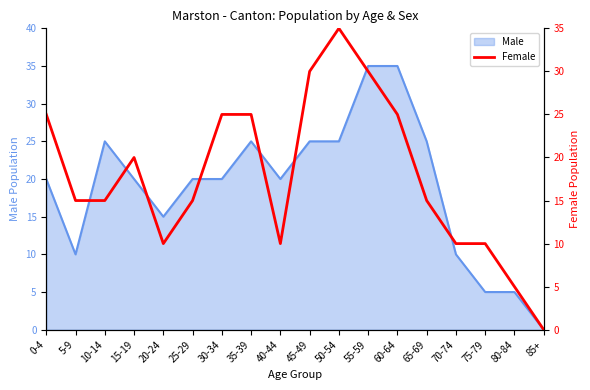

How many interior local valleys (lower than both neighbors) does the data have?

2